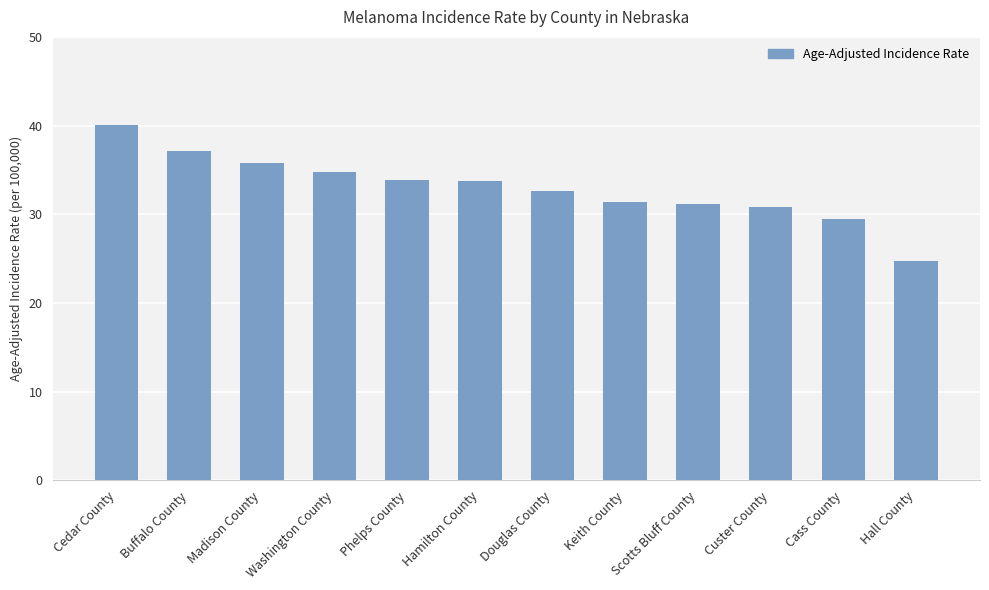

What is the difference between the second highest and second lowest values?

7.6